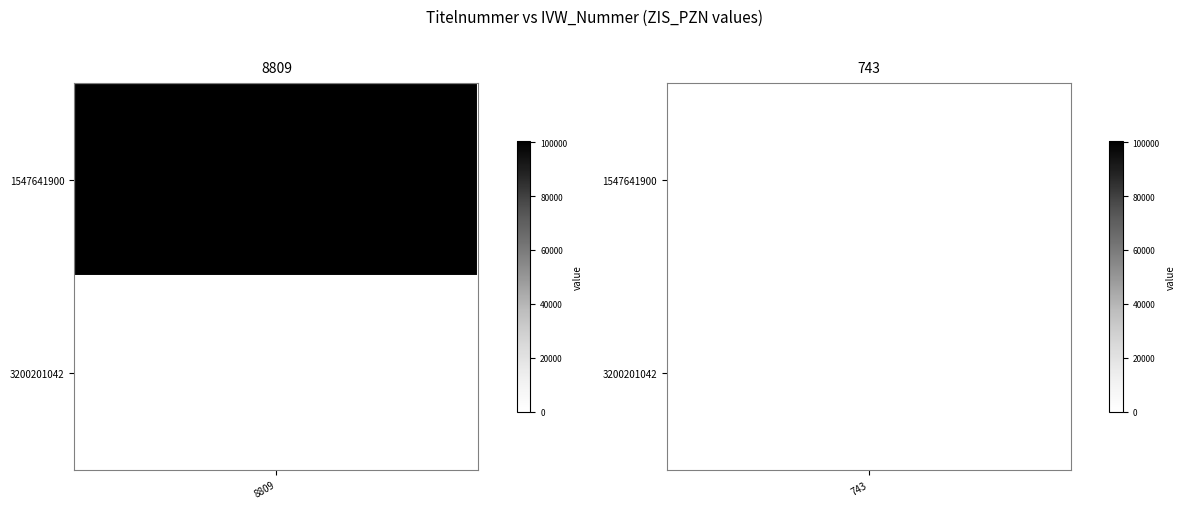

Reading right to left, extract all data points from this chart.

8809: 0	100401
743: 0	0